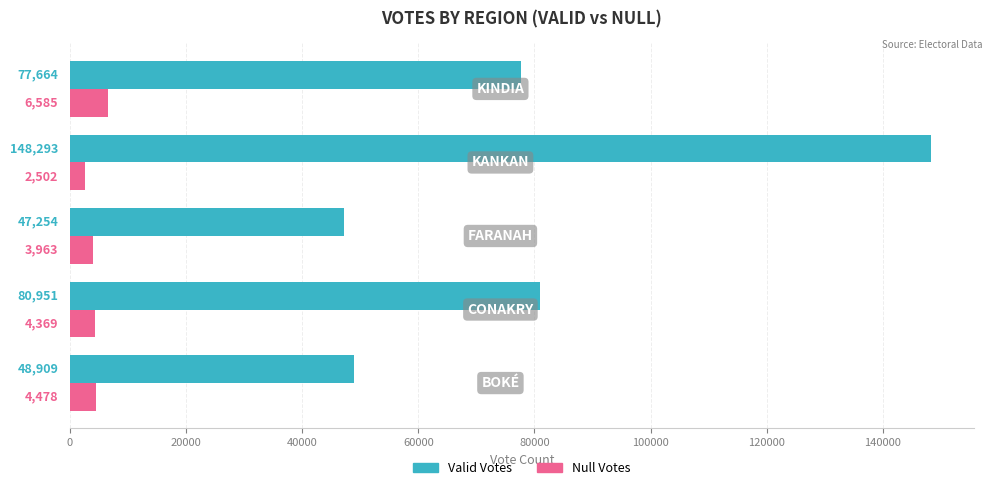

List the series in order of their overall mean, lowest first.

Null Votes, Valid Votes